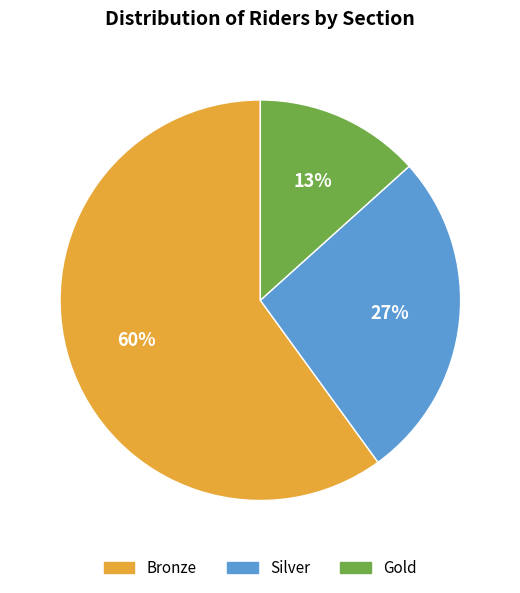

How many slices are in this pie chart?

3